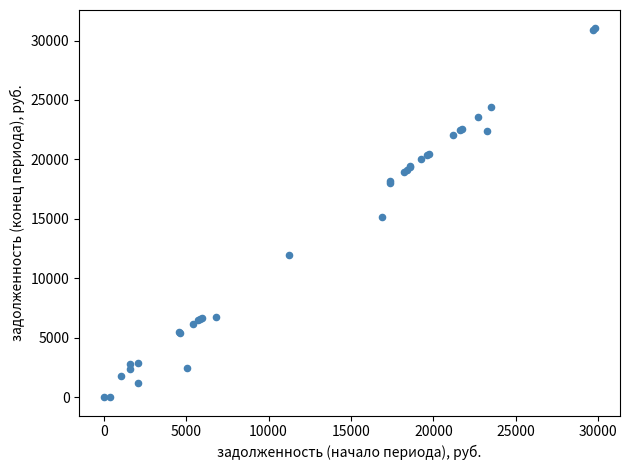

What Y value in the scatter plot is closest to 15510?

15132.3